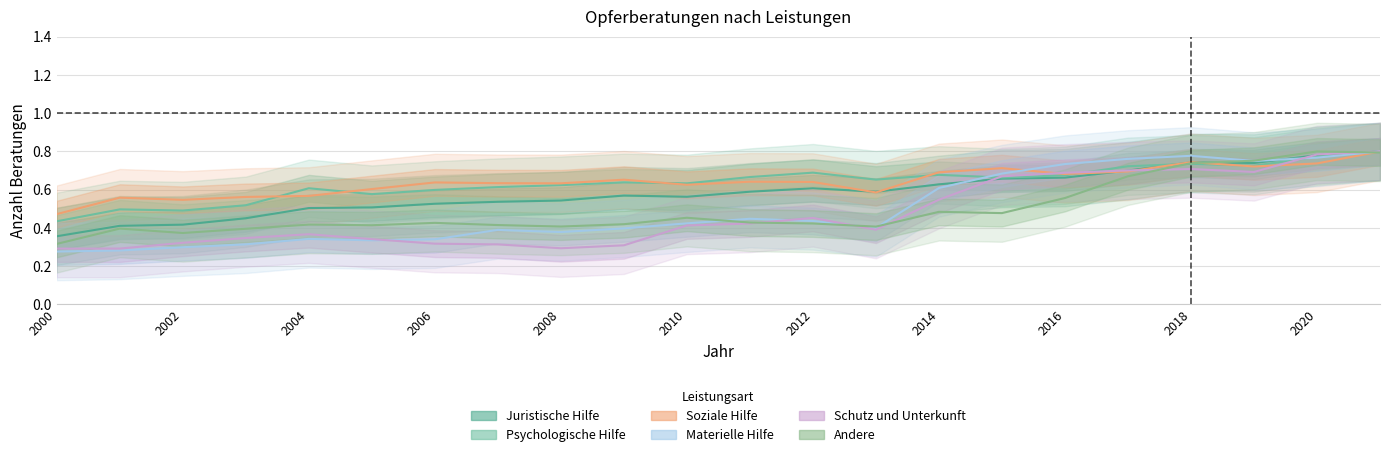

How many interior local peaks does the Materielle Hilfe series have?

4